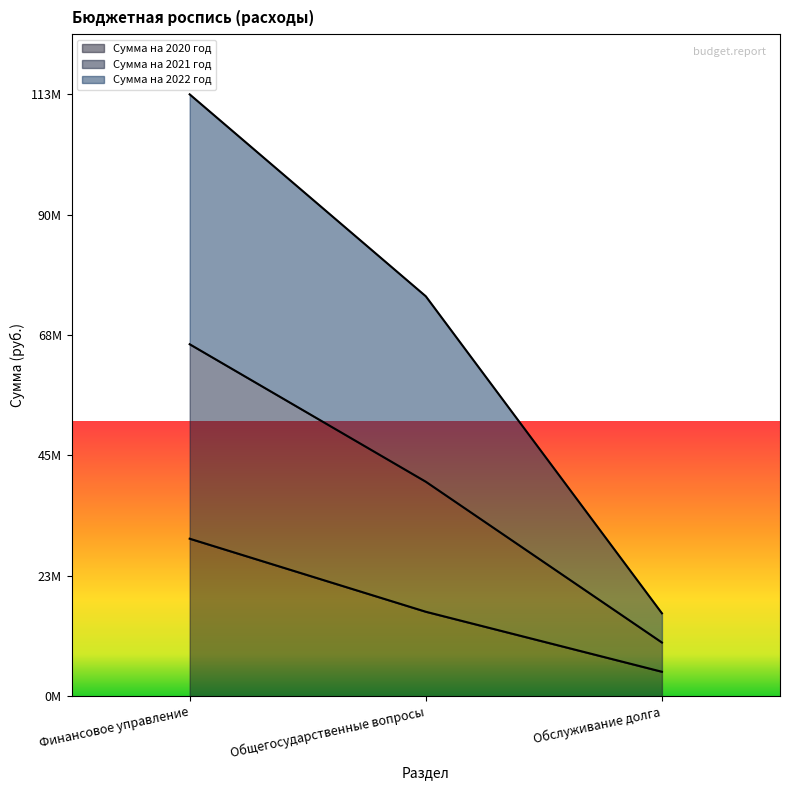

At which category does the chart reach its minimum across all series?

Обслуживание долга